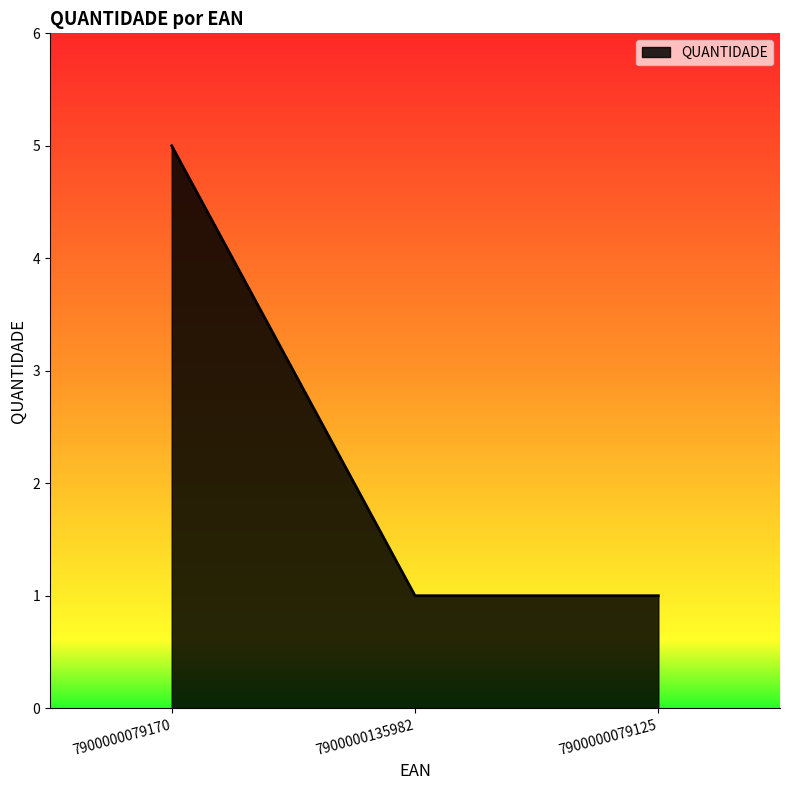

How many lines are shown in the chart?

1